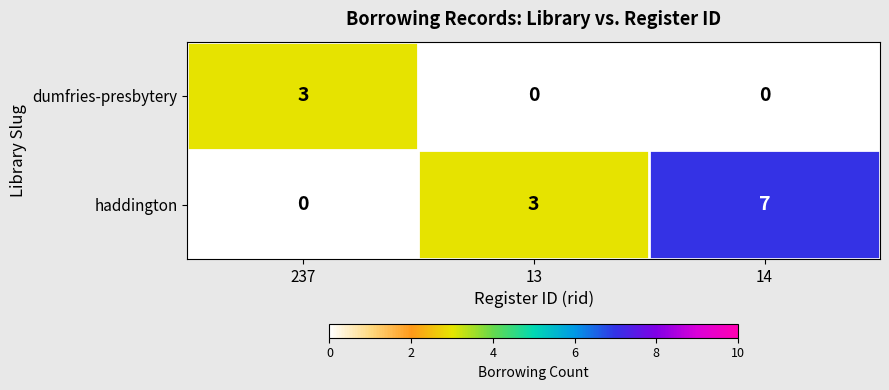

The haddington series shows 12 at 14. True or false?

False